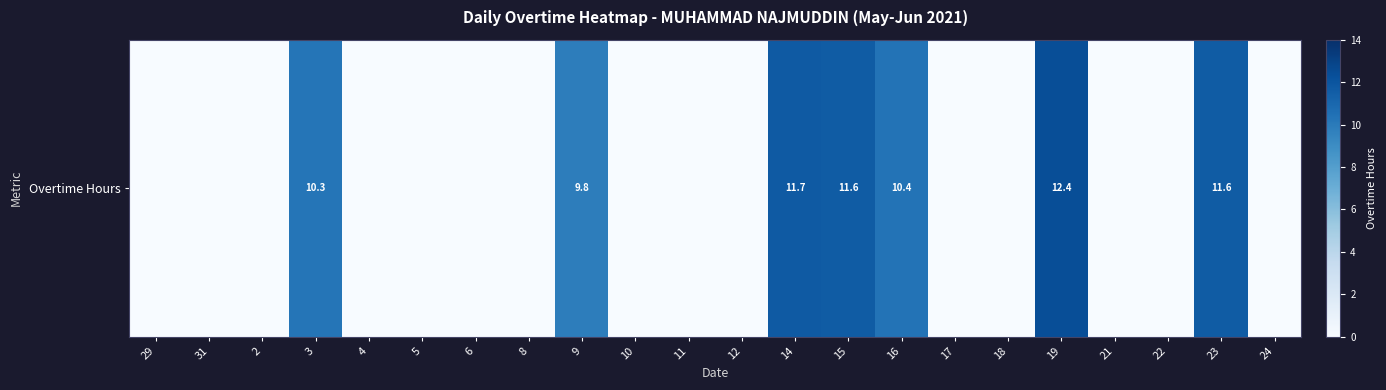

The value at 22 is 5.8. True or false?

False